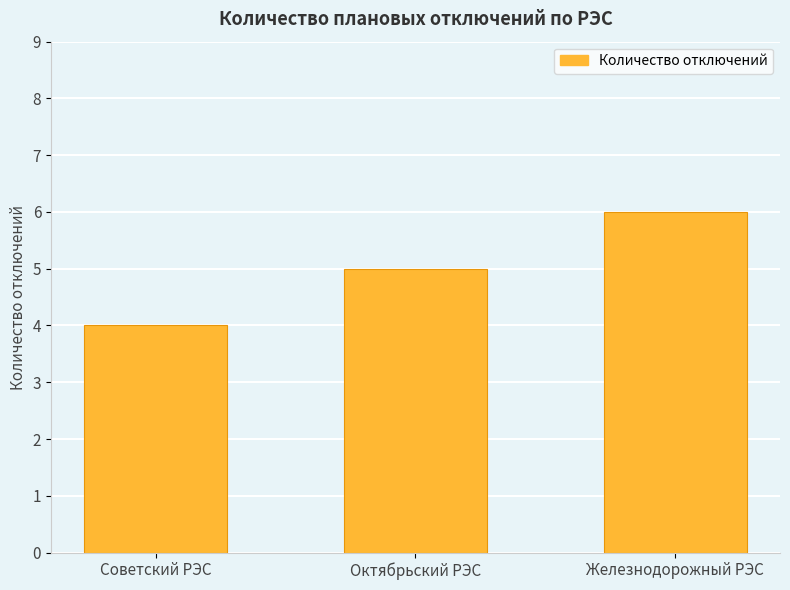

Which label corresponds to the smallest value in the chart?

Советский РЭС